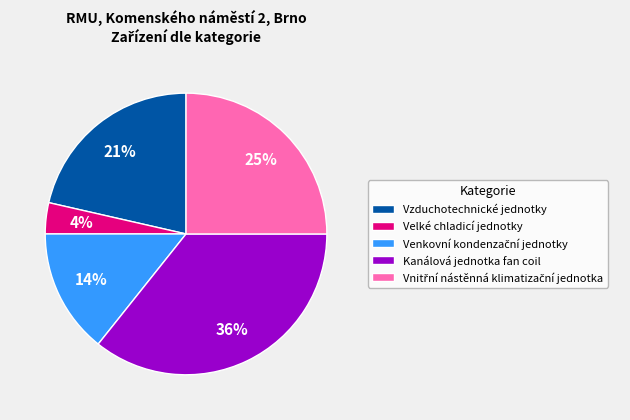

Is it true that Velké chladicí jednotky is 4% of the pie?

True